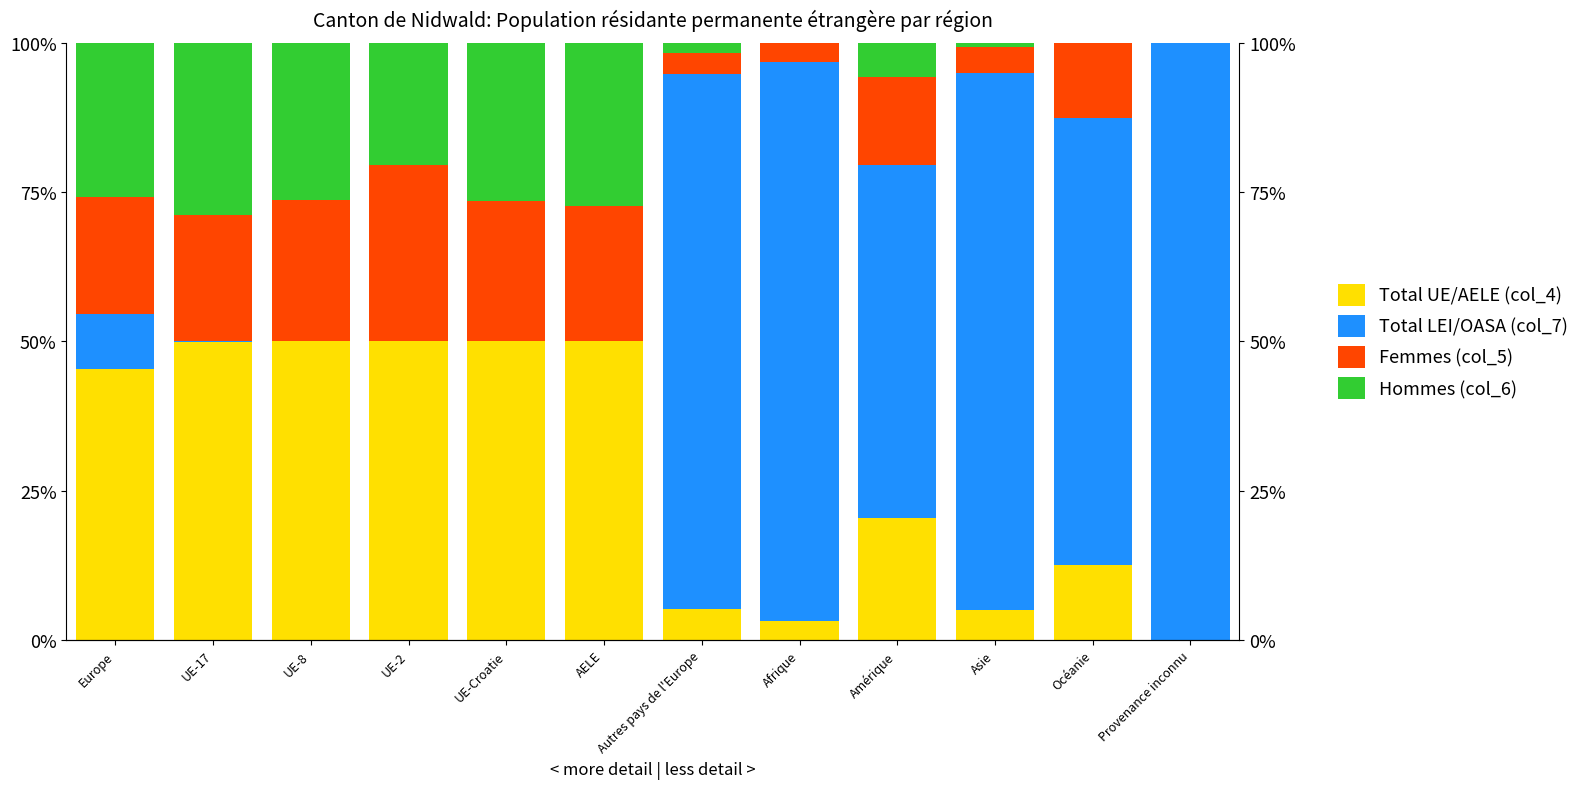

Where is Femmes (col_5) nearest to the value 14?

Amérique